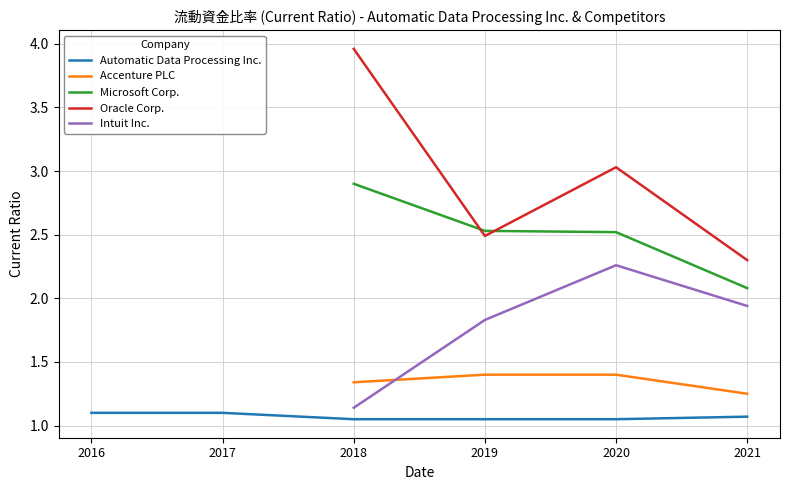

At 2019, list the series in order from smallest to largest.

Automatic Data Processing Inc., Accenture PLC, Intuit Inc., Oracle Corp., Microsoft Corp.